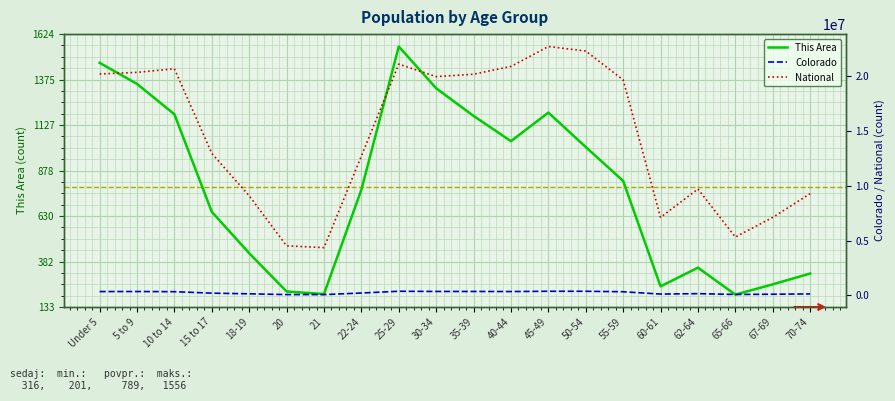

What is the total value across all series at 35-39?

20534424